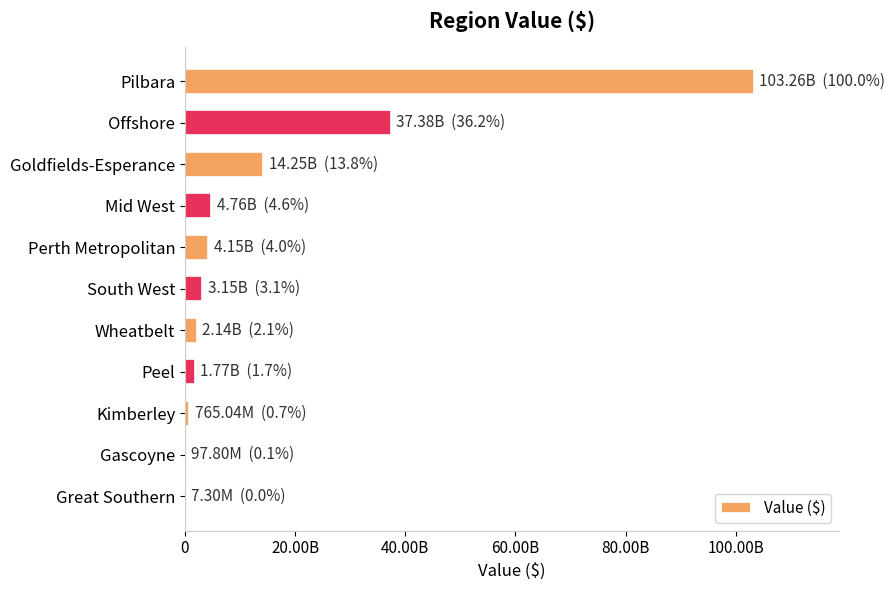

At which label is the value closest to 51635146304?

Offshore